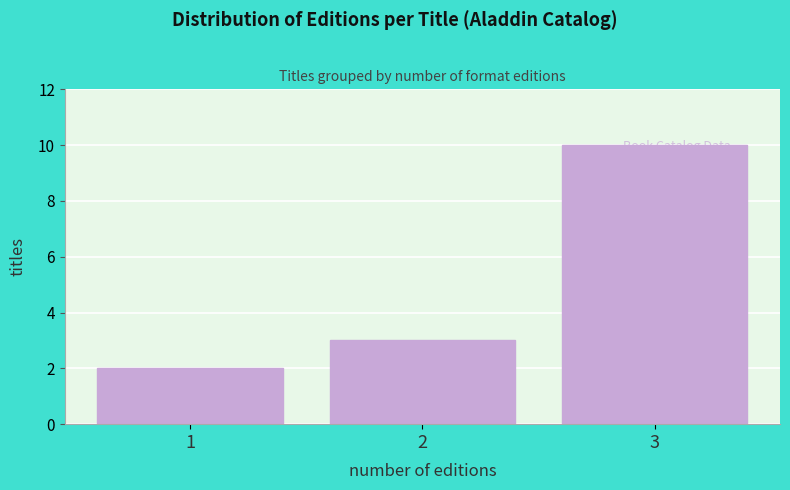

What is the value of the 1st bar from the left?

2